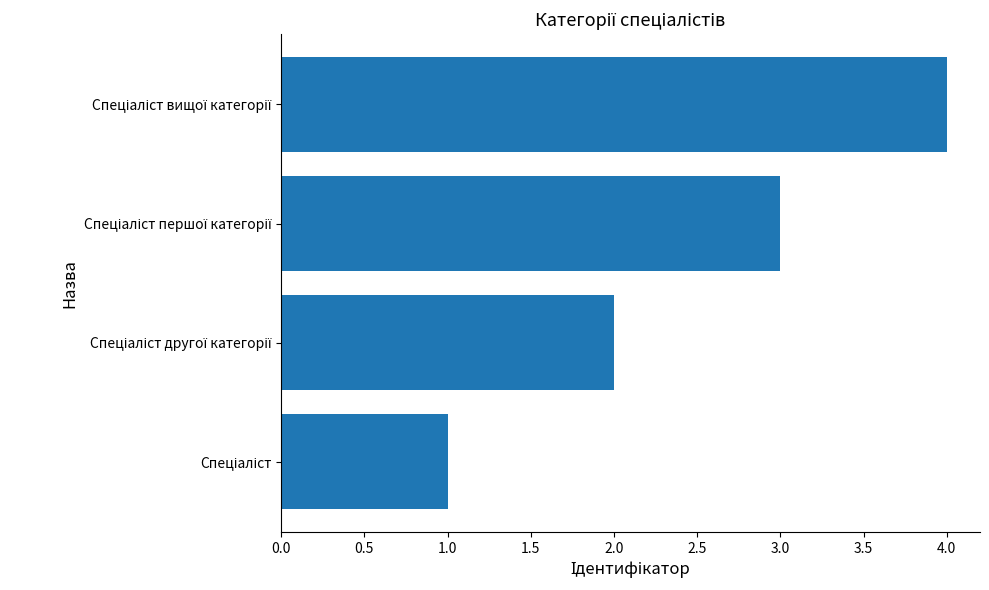

Count the values in the range 2 to 4.

3